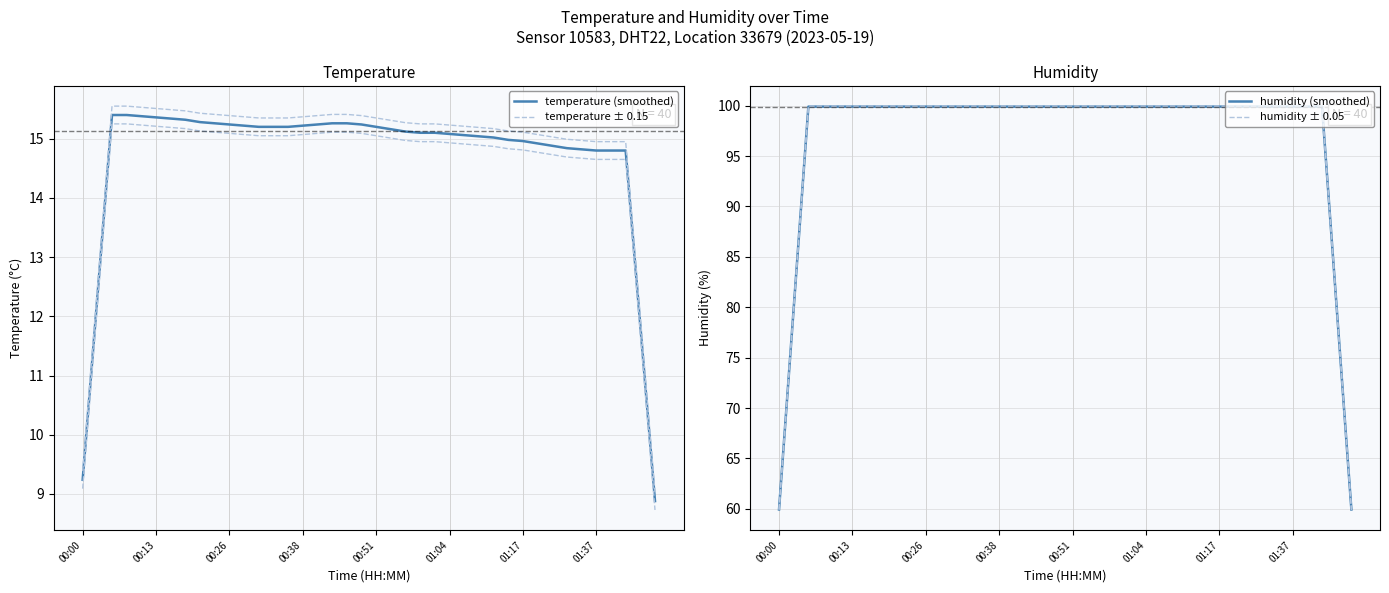

True or false: temperature (smoothed) has more than 1 interior local peaks.

False